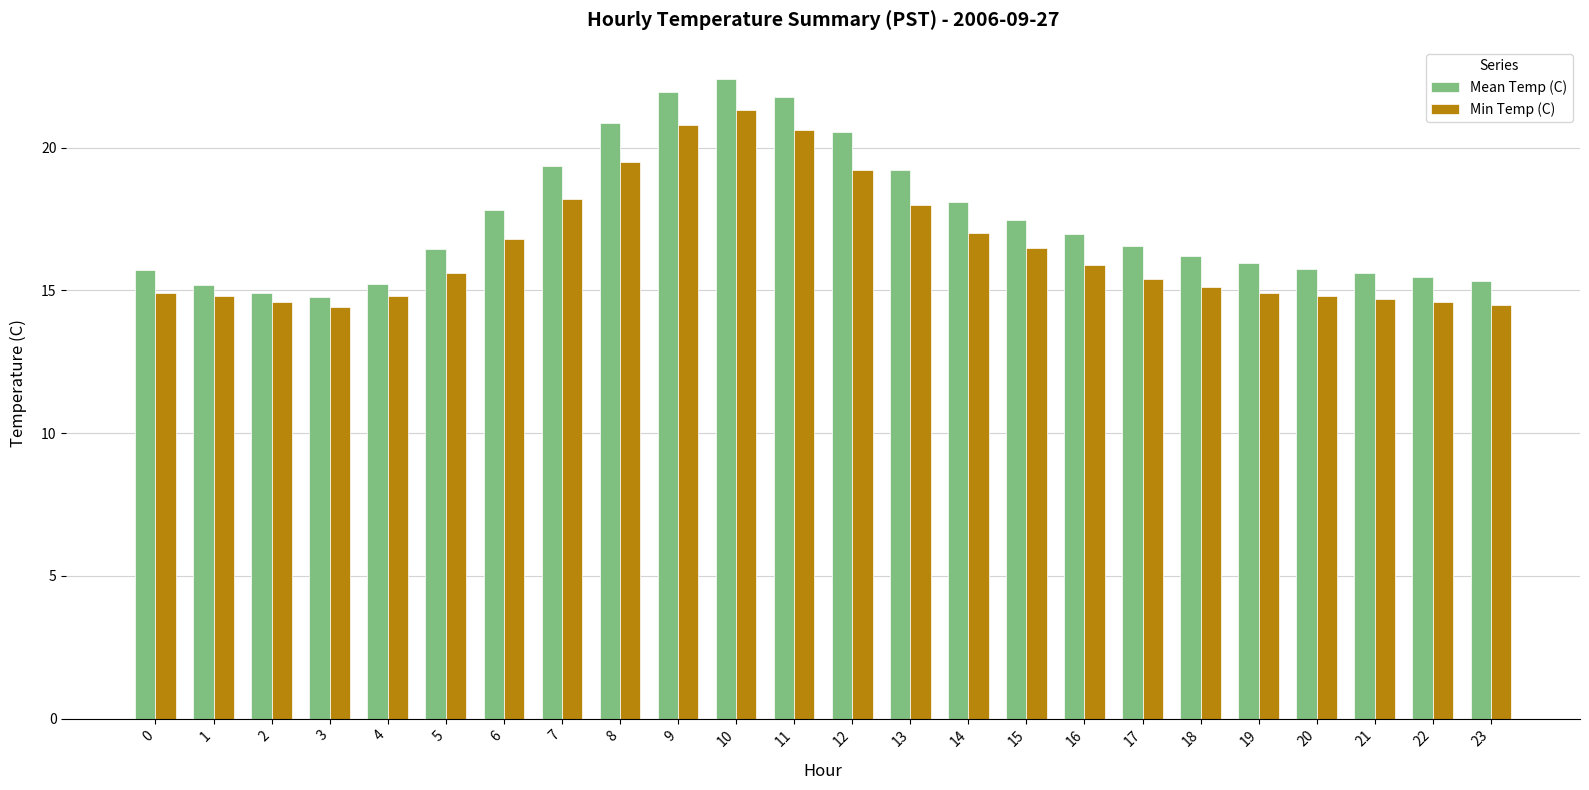

What is the average value of the Mean Temp (C) series?

17.5